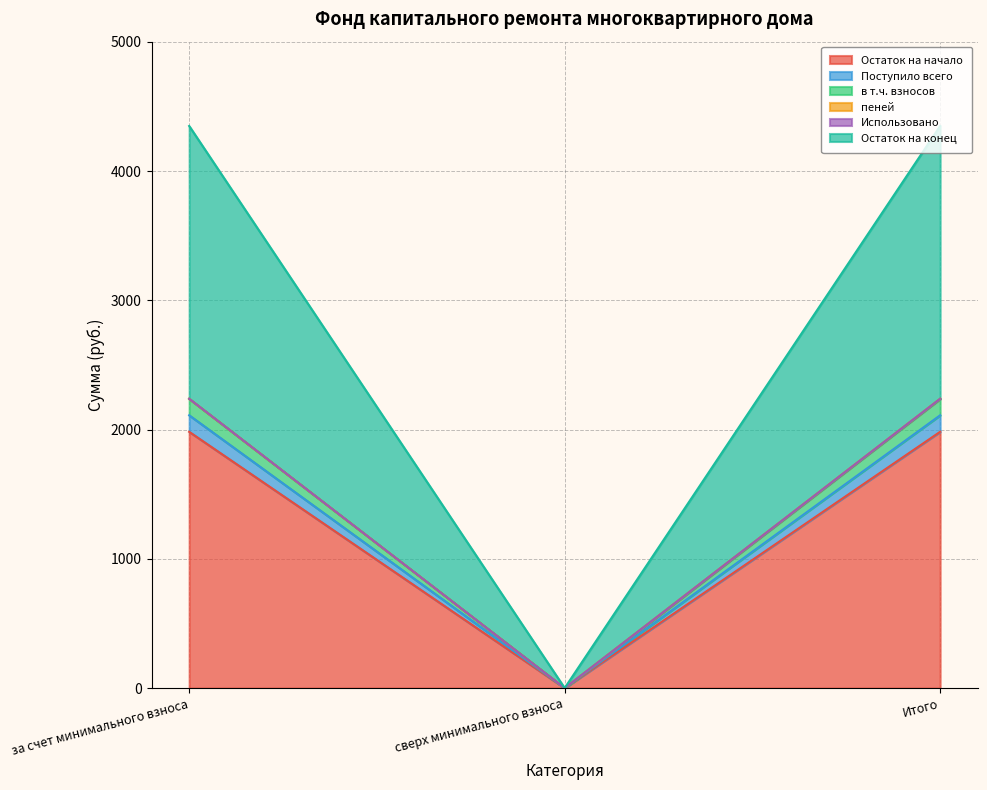

Which category has the lowest value in the Остаток на начало series?

сверх минимального взноса